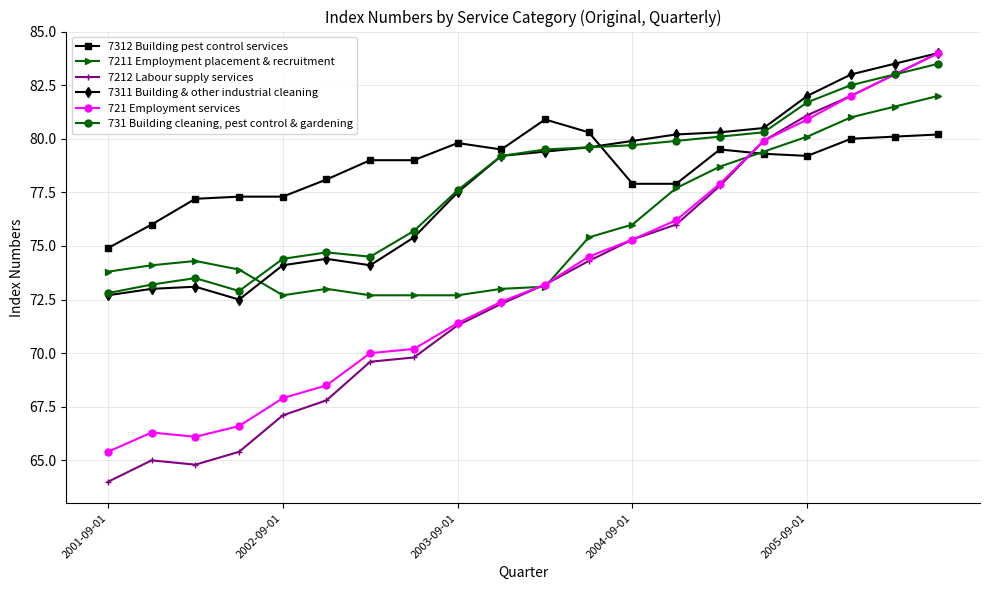

What is the greatest value displayed?

84.0